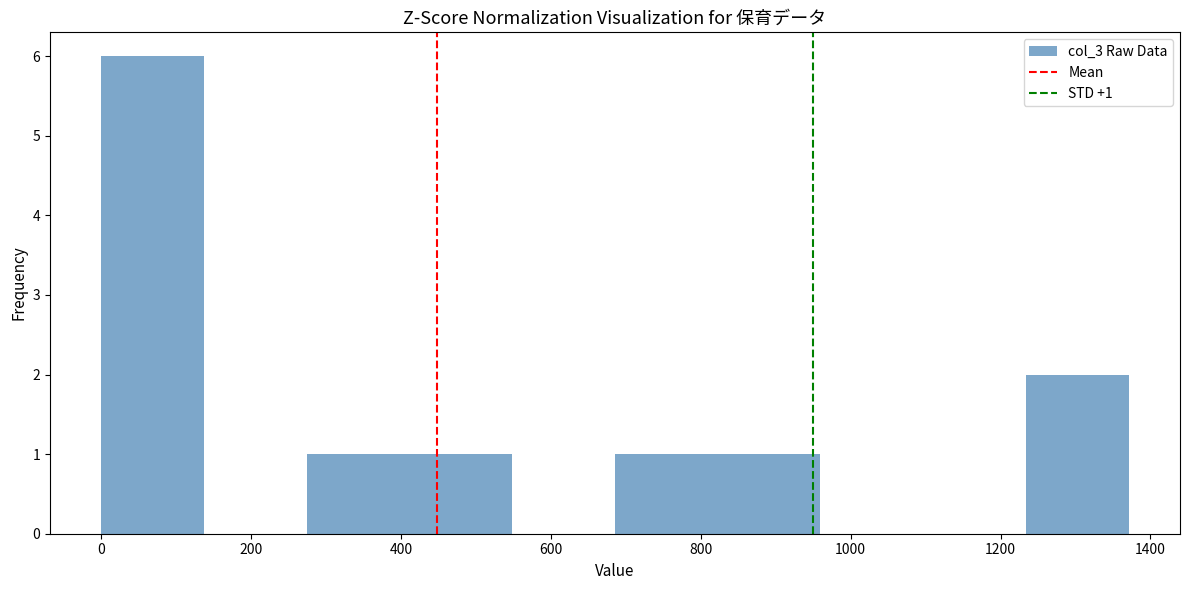

Over which range of the x-axis is the bar tallest?

0 to 140